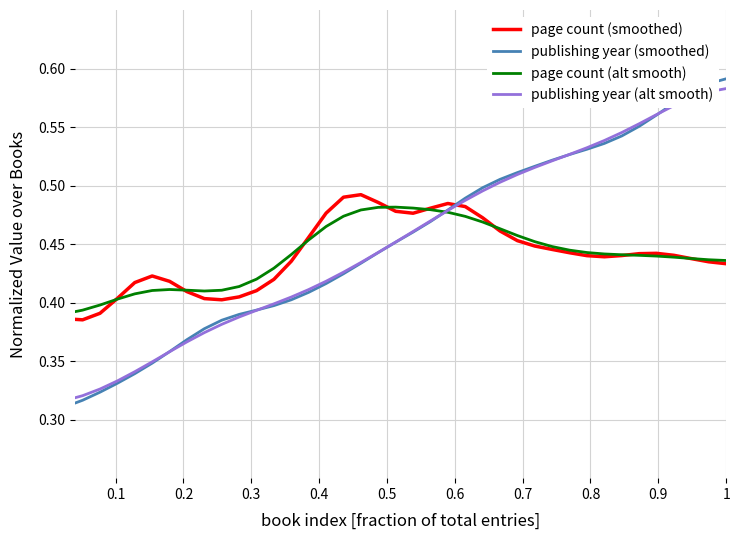

Which series has the largest range (max minus min)?

publishing year (smoothed)